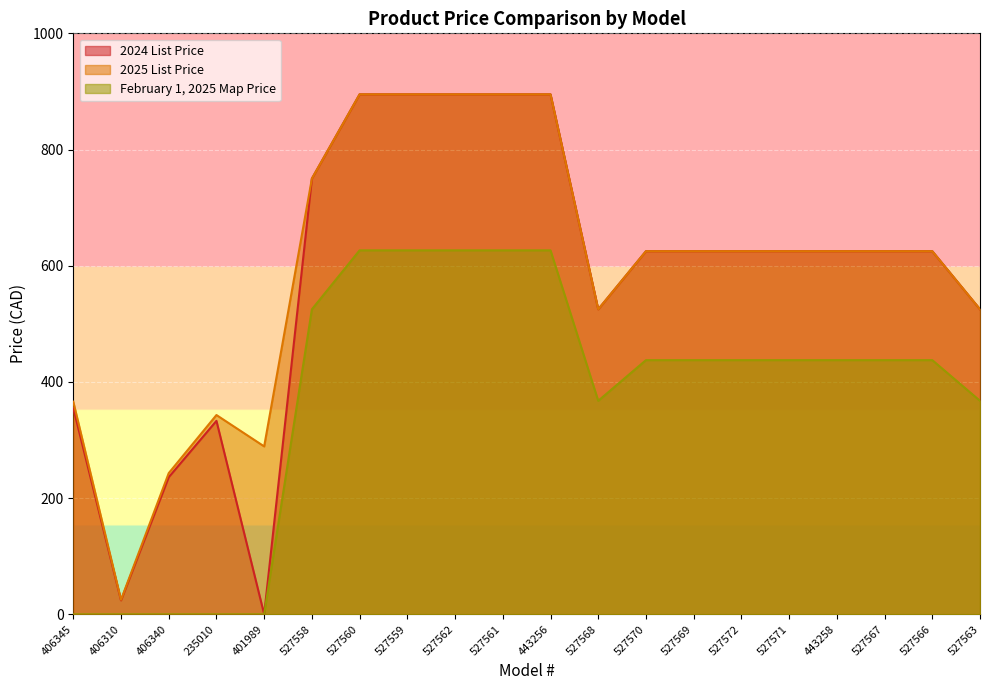

At which category is the sum across all series the highest?

527560